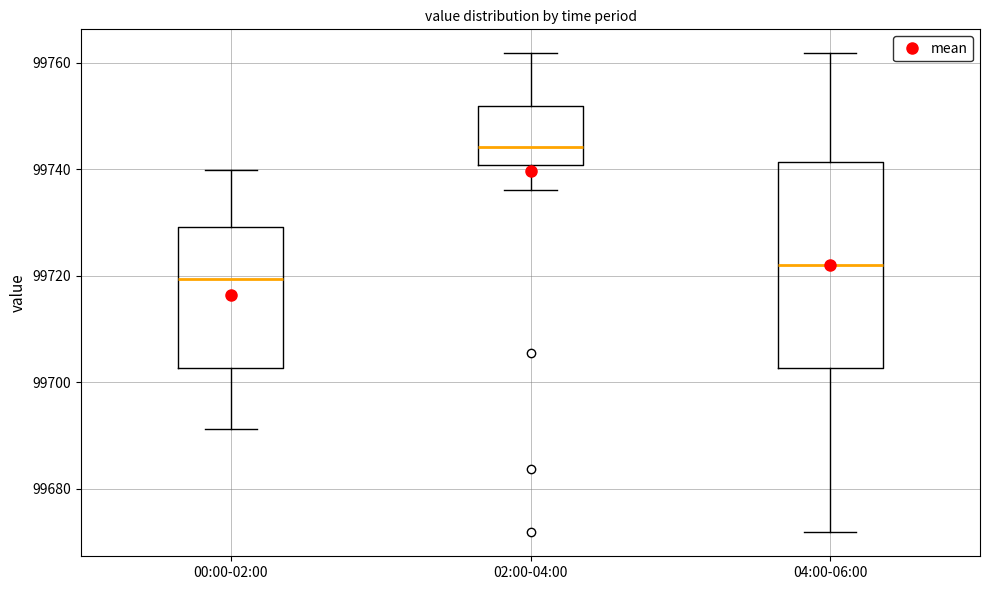

Comparing the boxes themselves (not the whiskers), which one is the tallest?

04:00-06:00